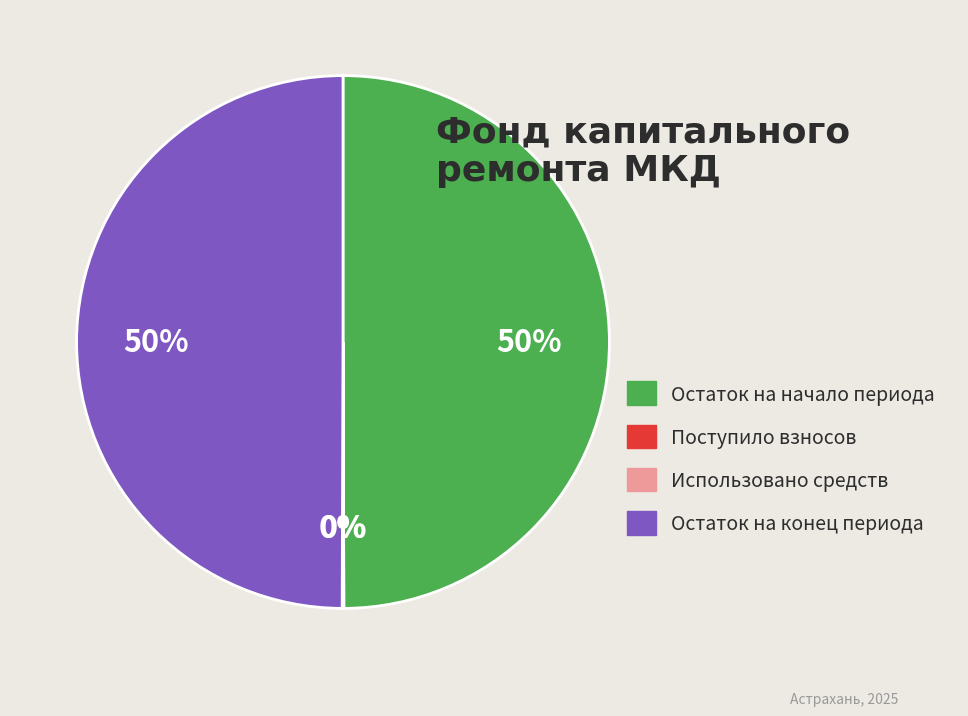

Is it true that Остаток на начало периода is 58% of the pie?

False